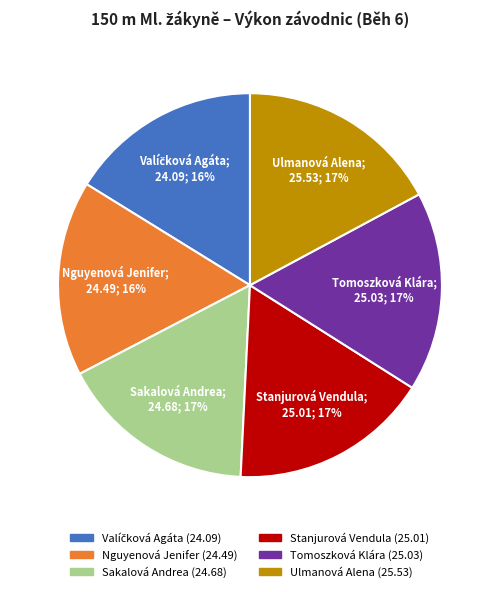

Does any single category account for the majority?

No